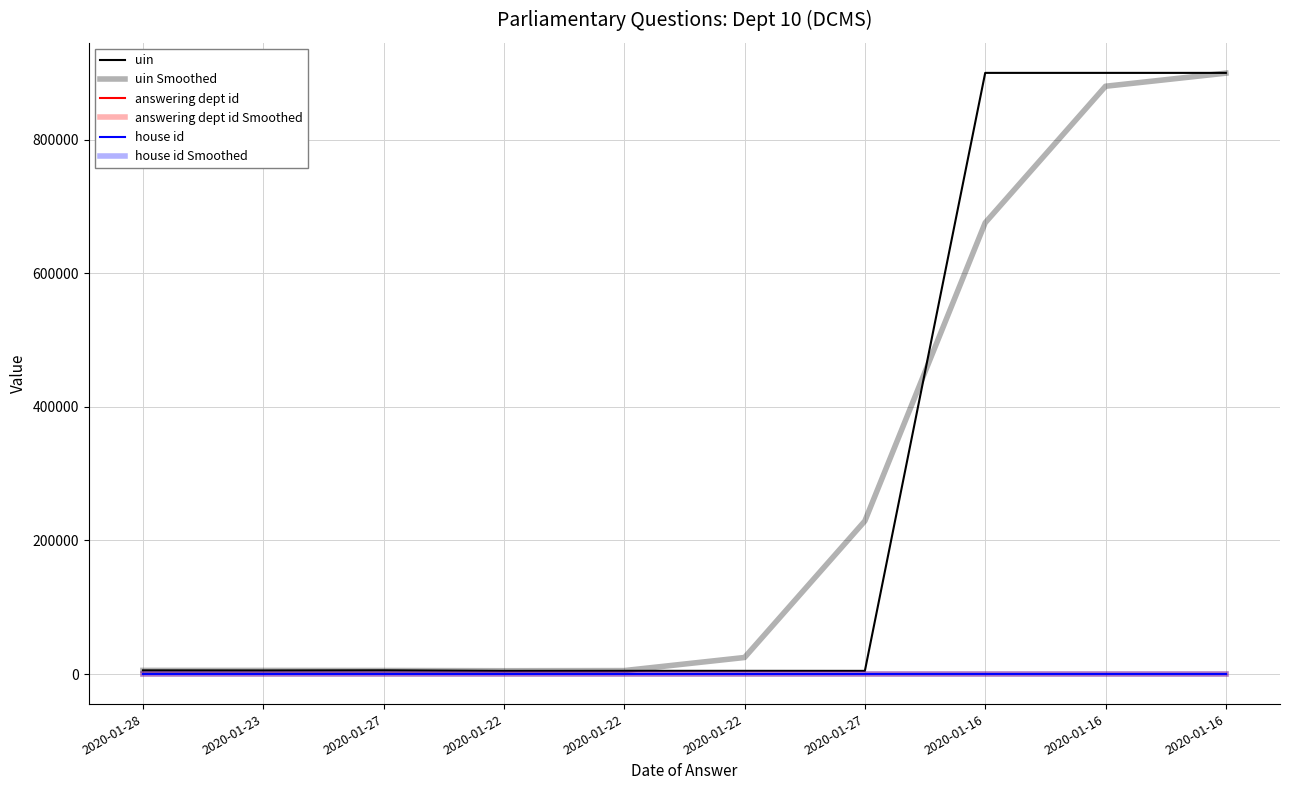

What is the smallest value displayed?

1